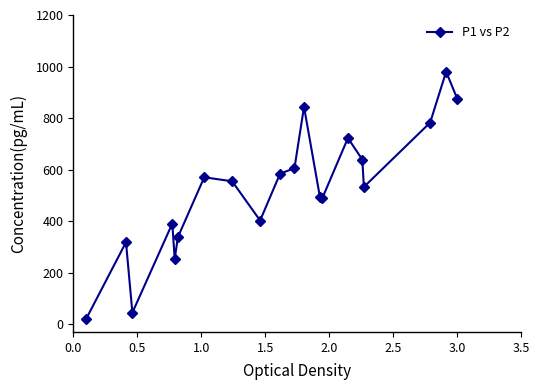

What is the greatest value displayed?

980.0